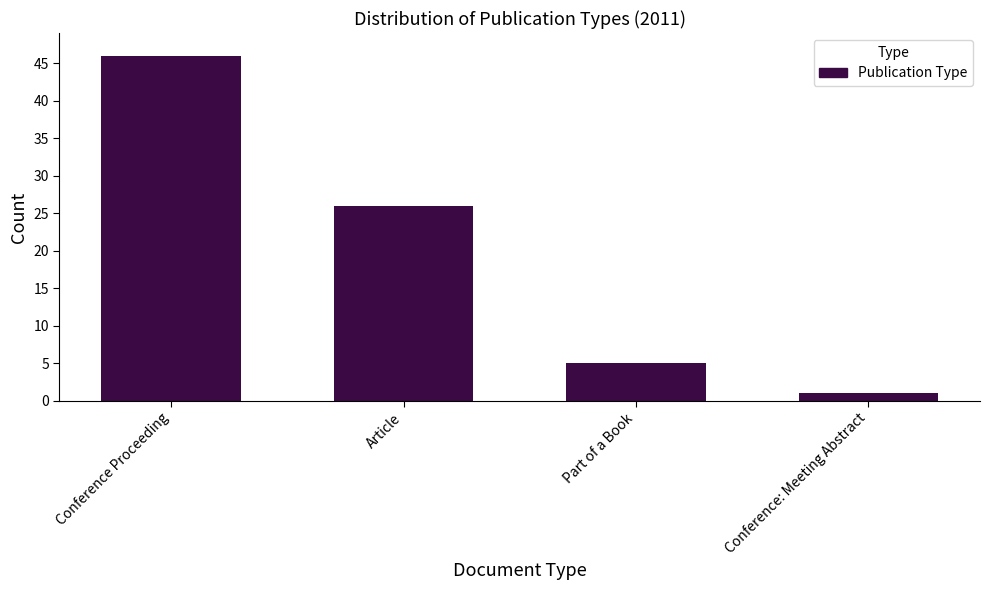

Reading left to right, what are all the values shown in this chart?

Conference Proceeding=46	Article=26	Part of a Book=5	Conference: Meeting Abstract=1